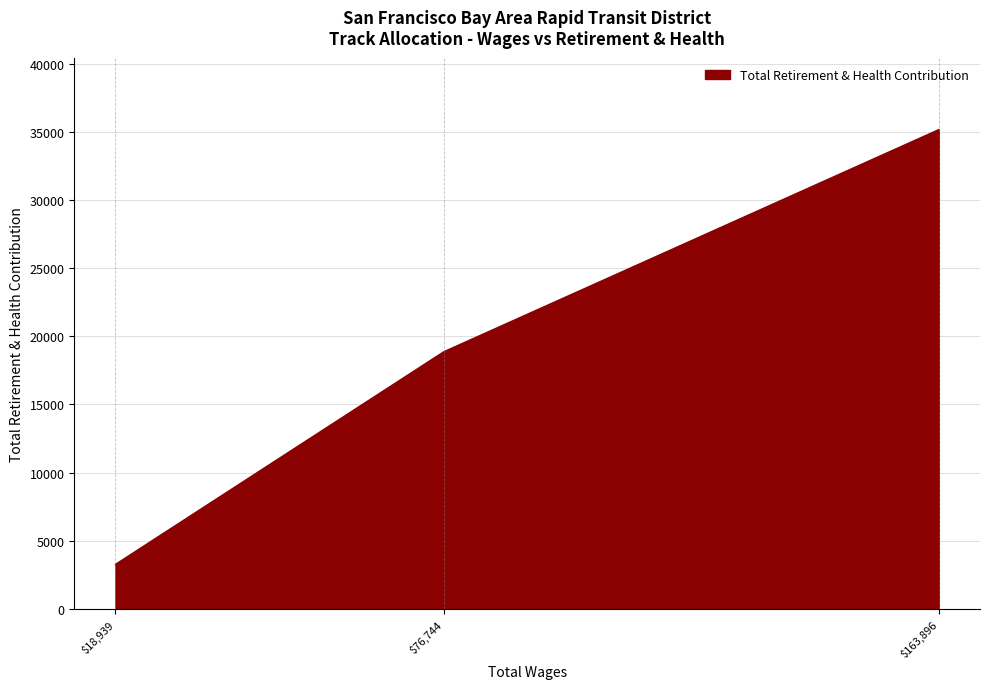

What is the average value?

19101